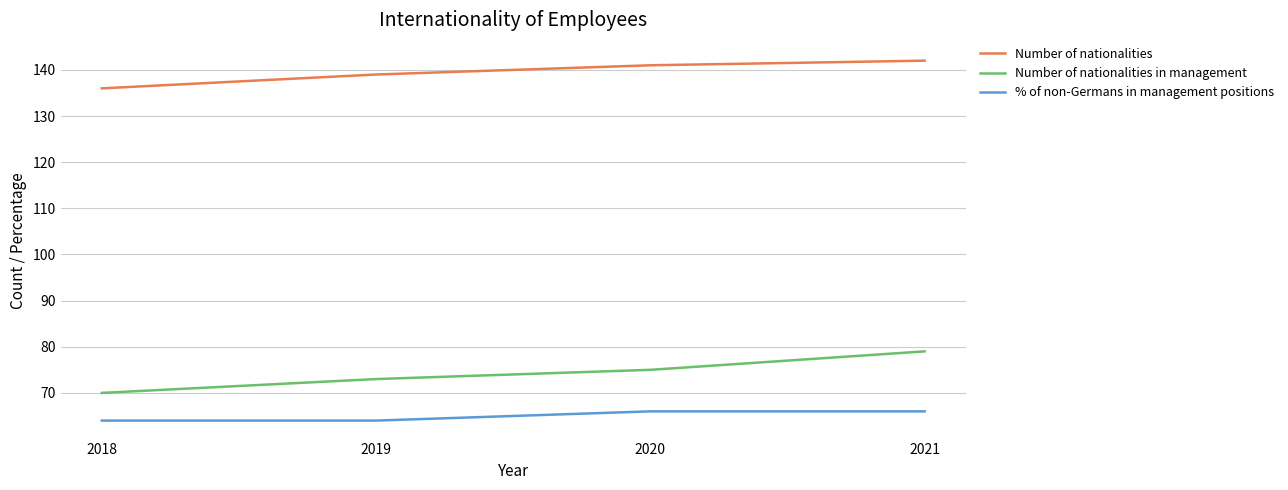

What is the difference between the maximum and minimum values in the Number of nationalities series?

6